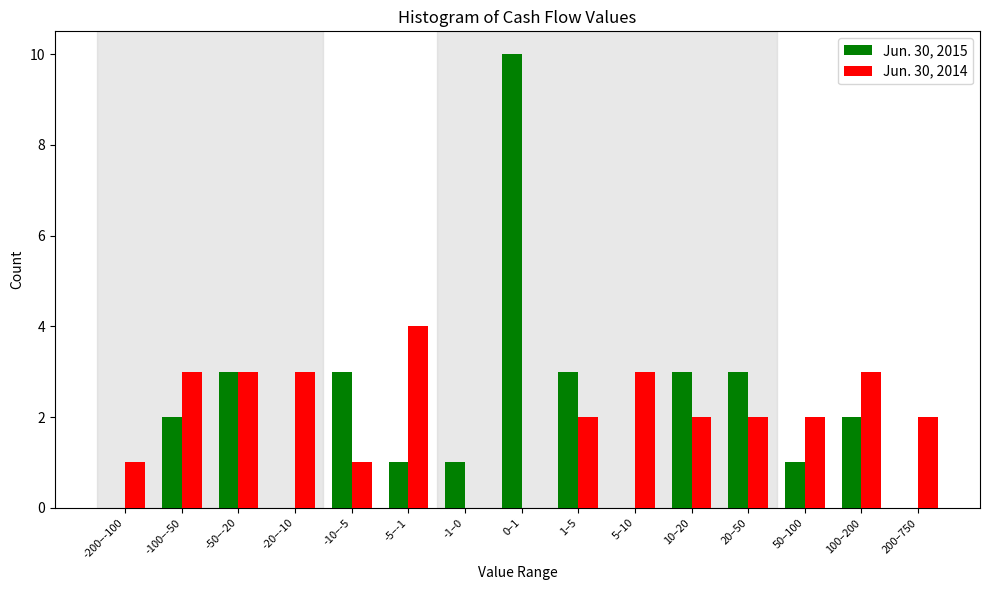

Reading left to right, transcribe all the data shown in this chart.

Jun. 30, 2015: -200–-100=0	-100–-50=2	-50–-20=3	-20–-10=0	-10–-5=3	-5–-1=1	-1–0=1	0–1=10	1–5=3	5–10=0	10–20=3	20–50=3	50–100=1	100–200=2	200–750=0
Jun. 30, 2014: -200–-100=1	-100–-50=3	-50–-20=3	-20–-10=3	-10–-5=1	-5–-1=4	-1–0=0	0–1=0	1–5=2	5–10=3	10–20=2	20–50=2	50–100=2	100–200=3	200–750=2